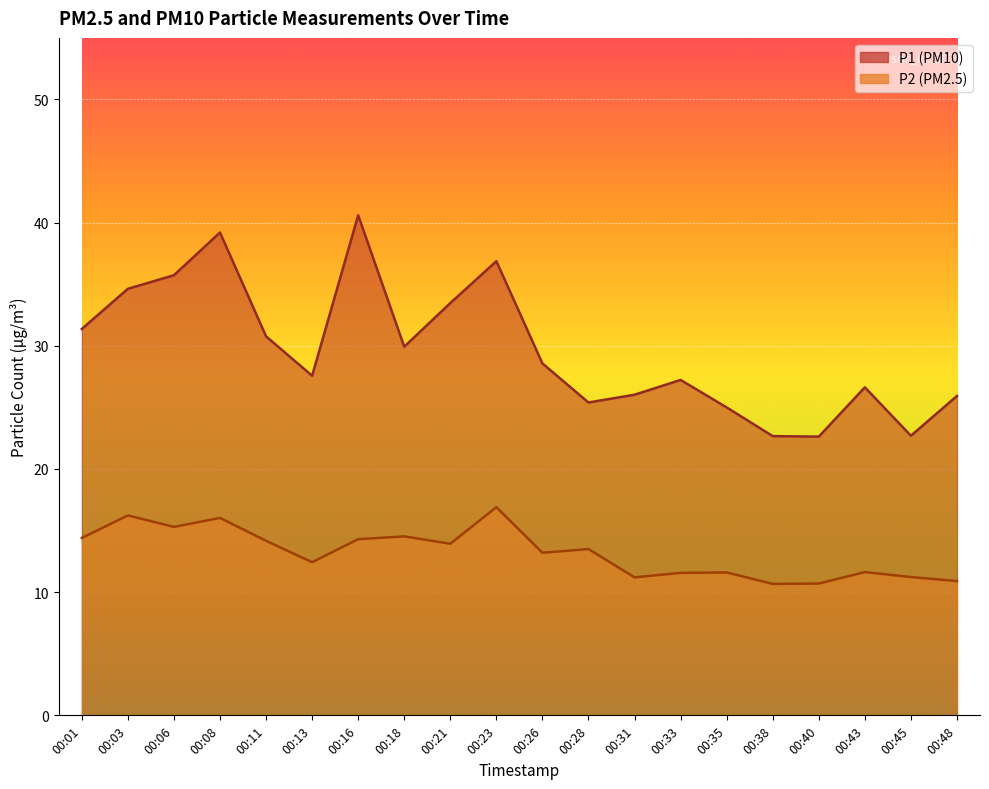

What is the maximum value for P1?

40.6